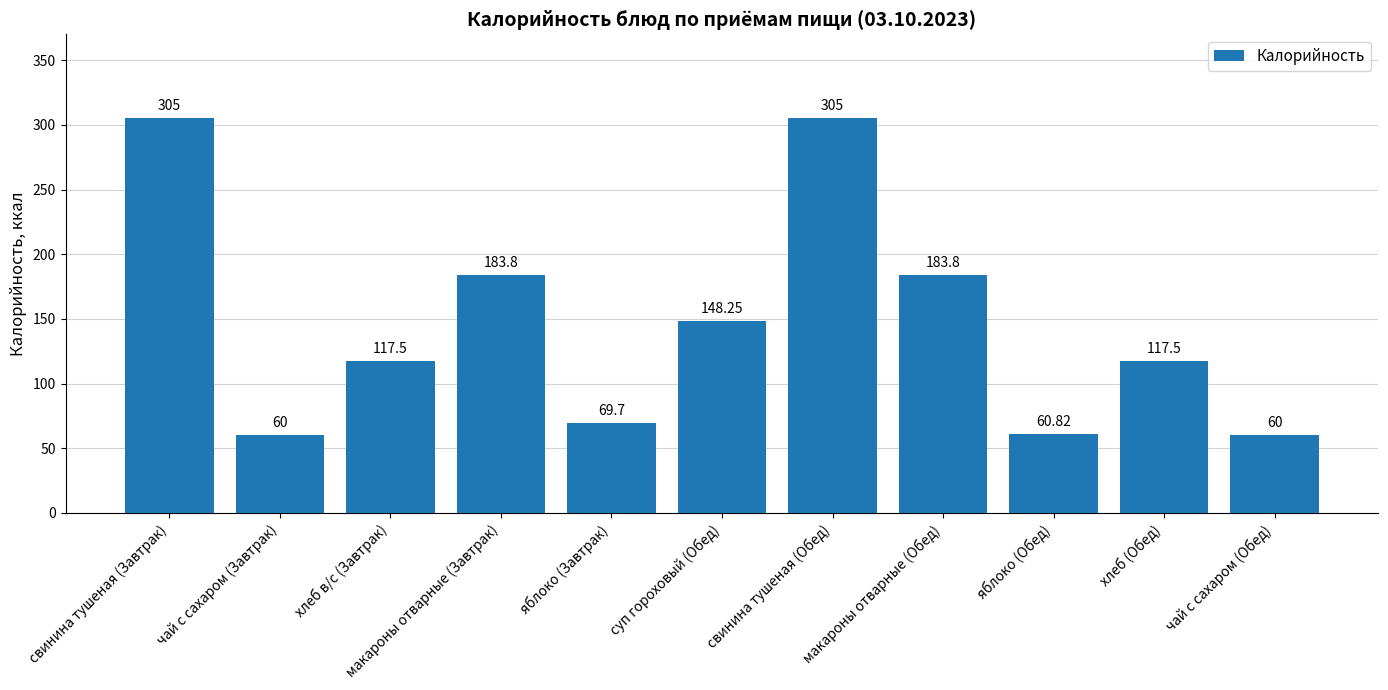

What is the sum of the values at суп гороховый (Обед) and хлеб в/с (Завтрак)?

265.8